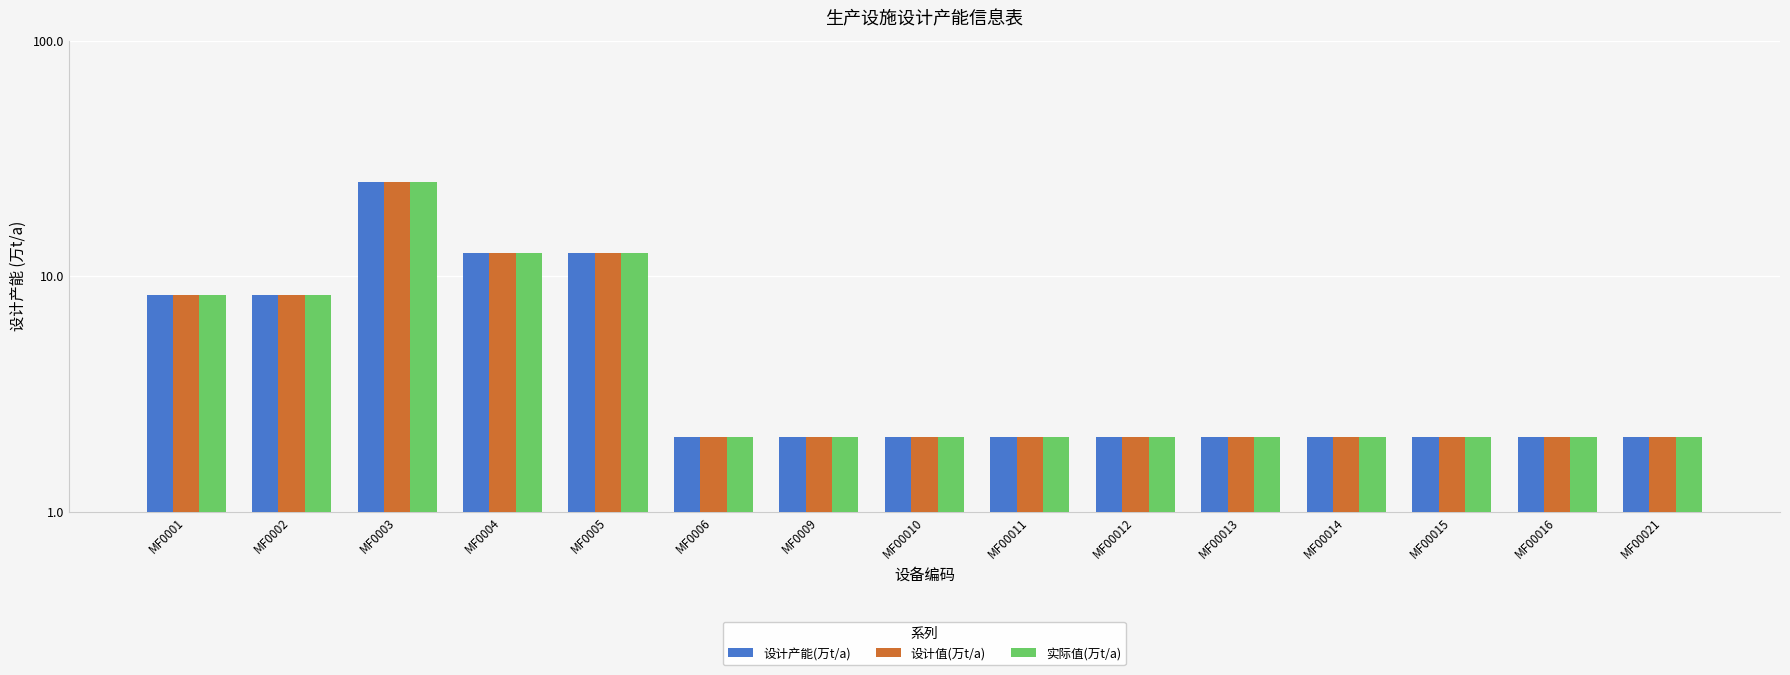

Rank the series at MF0003 from lowest to highest value.

设计产能(万t/a), 设计值(万t/a), 实际值(万t/a)